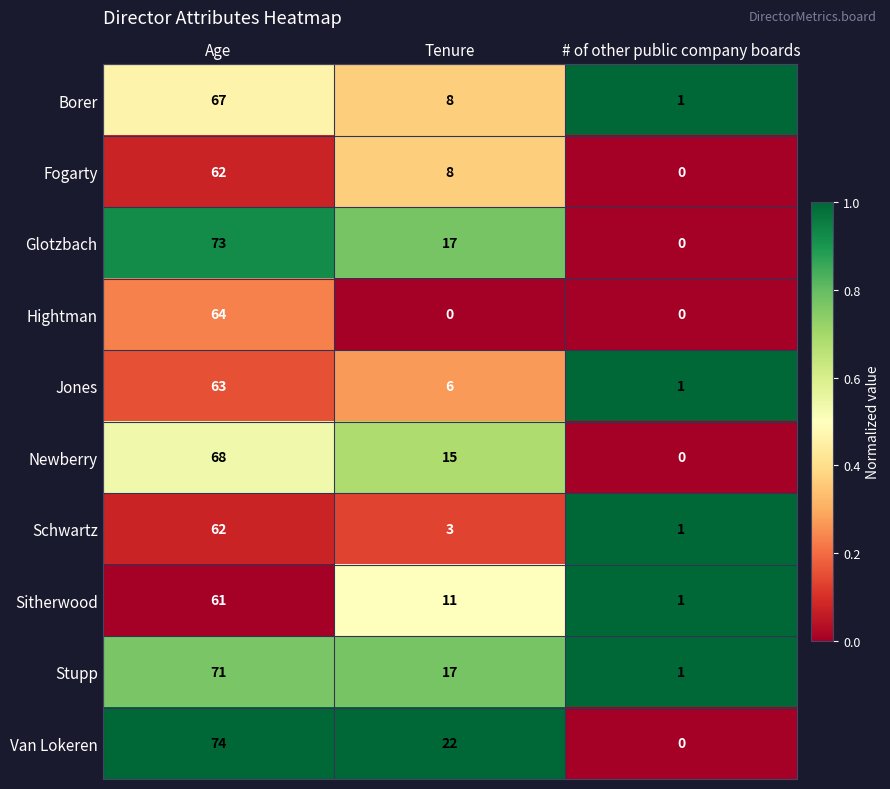

Which series changed the most between Age and # of other public company boards?

Van Lokeren